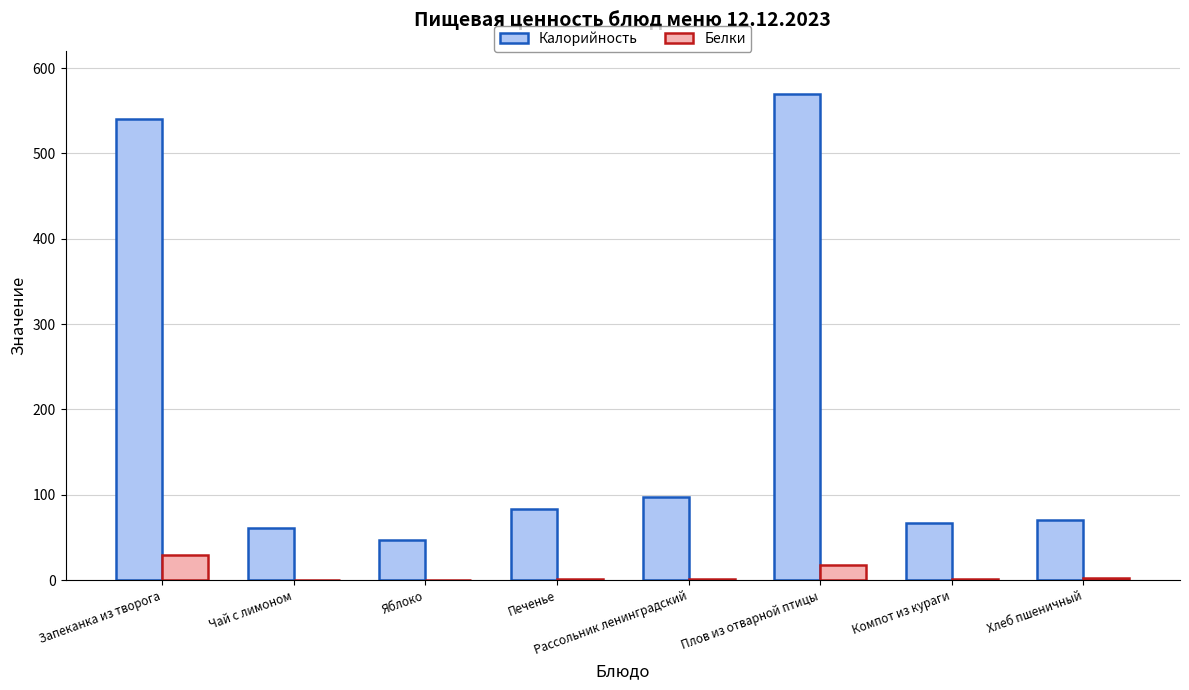

At which label is Калорийность closest to 308?

Рассольник ленинградский